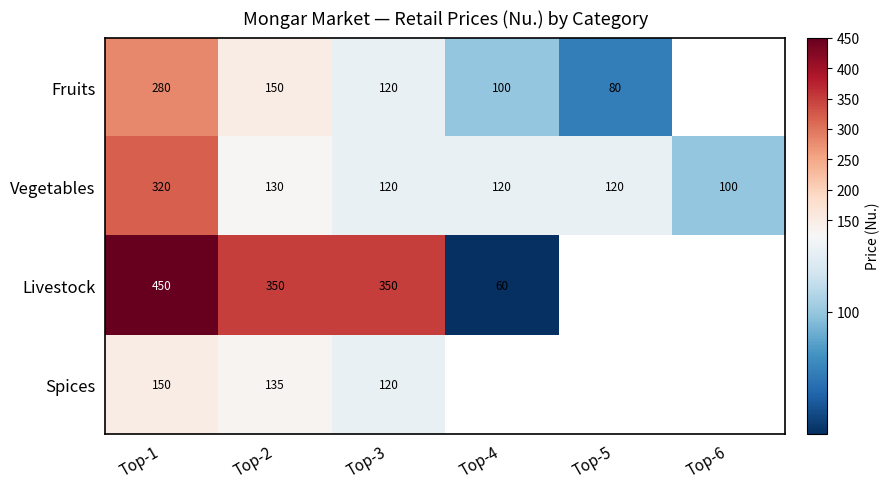

What is the difference between the Vegetables values at Top-6 and Top-2?

30